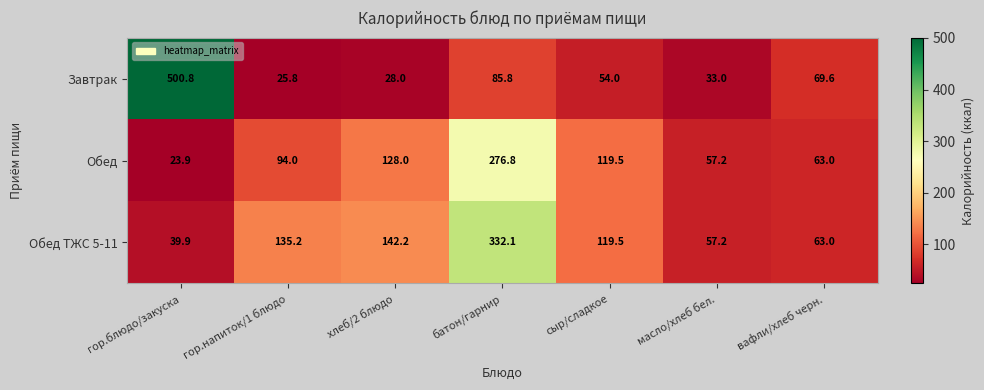

The Завтрак series shows 54.0 at сыр/сладкое. True or false?

True